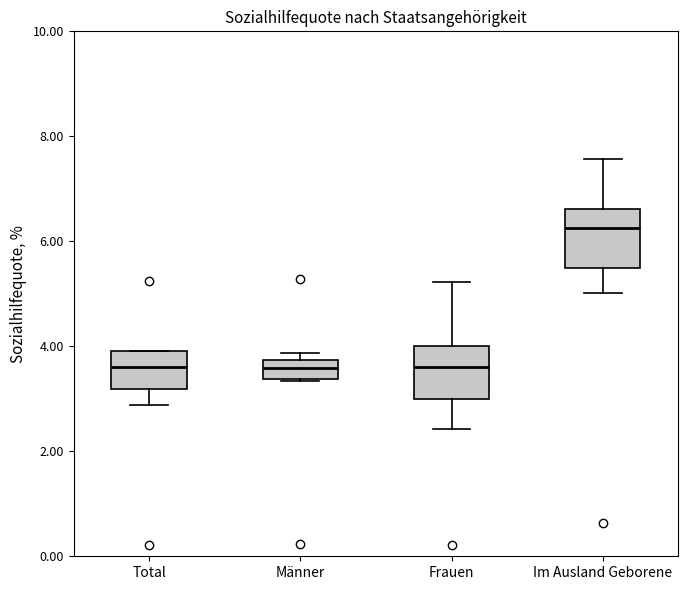

Reading left to right, transcribe this box plot: for each box, give where its median line is, the range the box spans, and where its two whiskers end, as read against the y-axis. The values are not printed on the chart, so give them approximately, as read against the axis.

Total: median 3.6, box 3.2 to 4.0, whiskers 2.8 to 4.0
Männer: median 3.6, box 3.4 to 3.8, whiskers 3.4 to 3.8 (just above the box's upper edge)
Frauen: median 3.6, box 3.0 to 4.0, whiskers 2.4 to 5.2
Im Ausland Geborene: median 6.2, box 5.4 to 6.6, whiskers 5.0 to 7.6